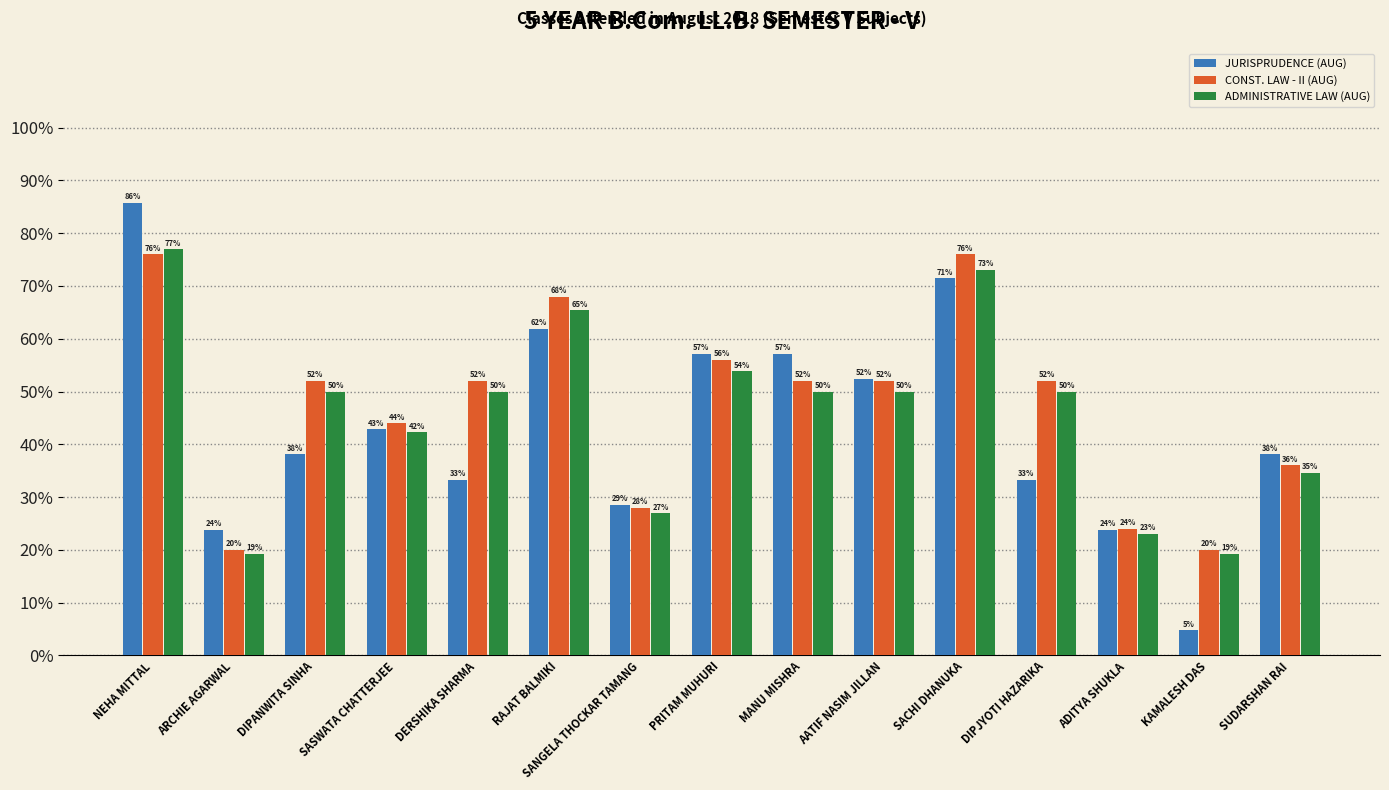

Are the bars horizontal?

No